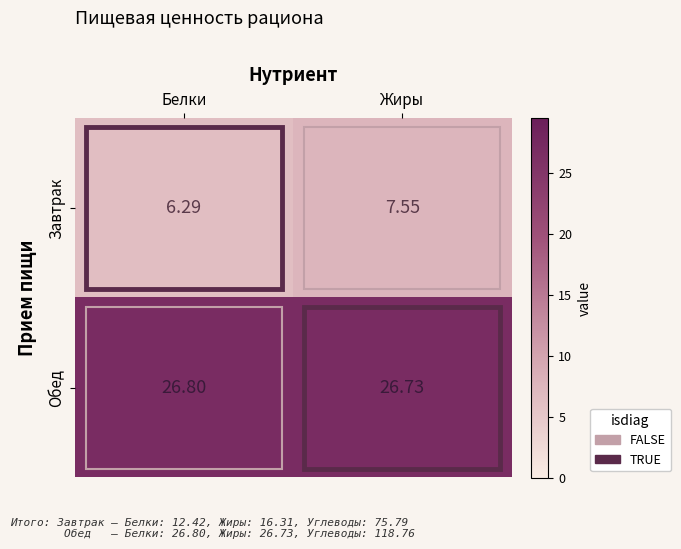

Is the value of Завтрак at Белки greater than the value of Обед at Жиры?

No